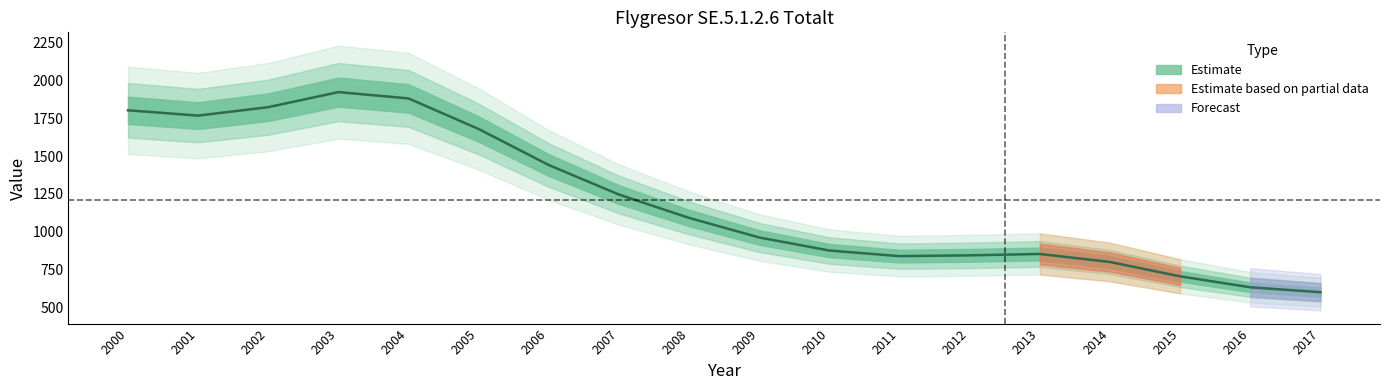

True or false: there are more than 0 points higher than both neighbors.

True